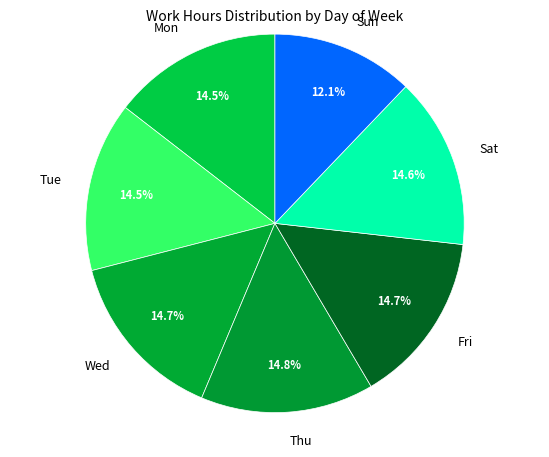

What percentage is the Sun slice, to the nearest percent?

12%